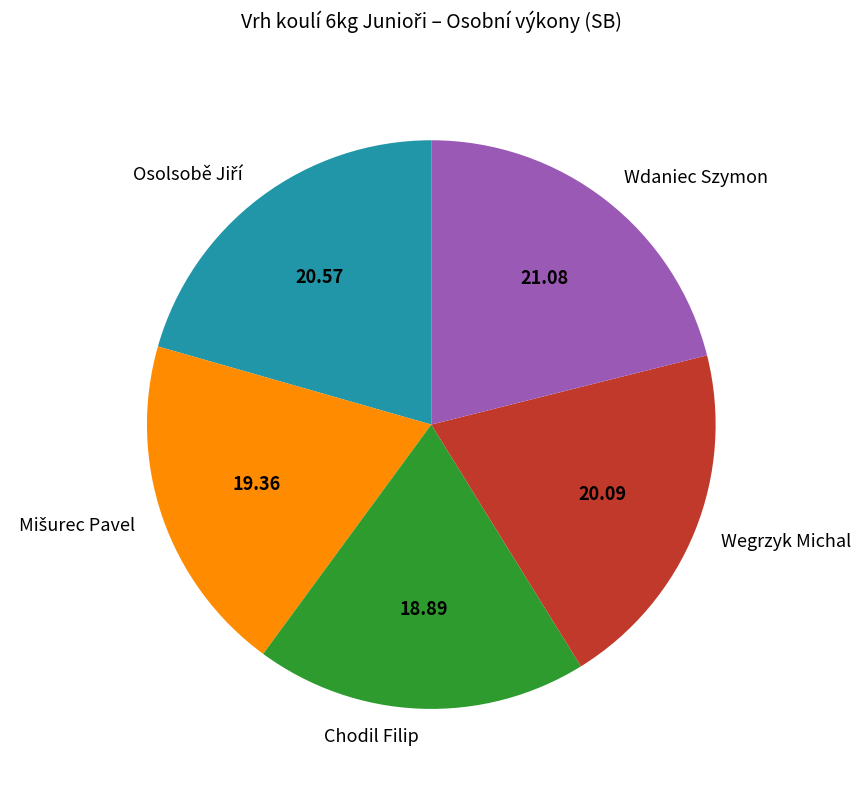

Between Chodil Filip and Wegrzyk Michal, which is larger?

Wegrzyk Michal